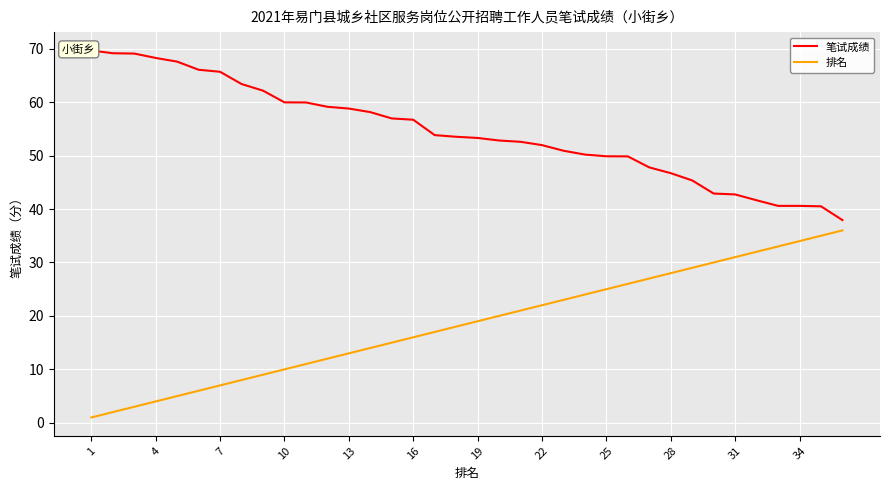

At 35, list the series in order from largest to smallest.

笔试成绩, 排名